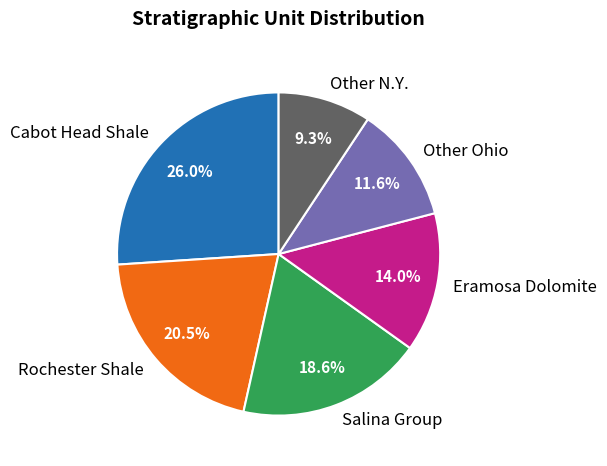

To the nearest percent, what is the combined percentage of Eramosa Dolomite and Other N.Y.?

23%